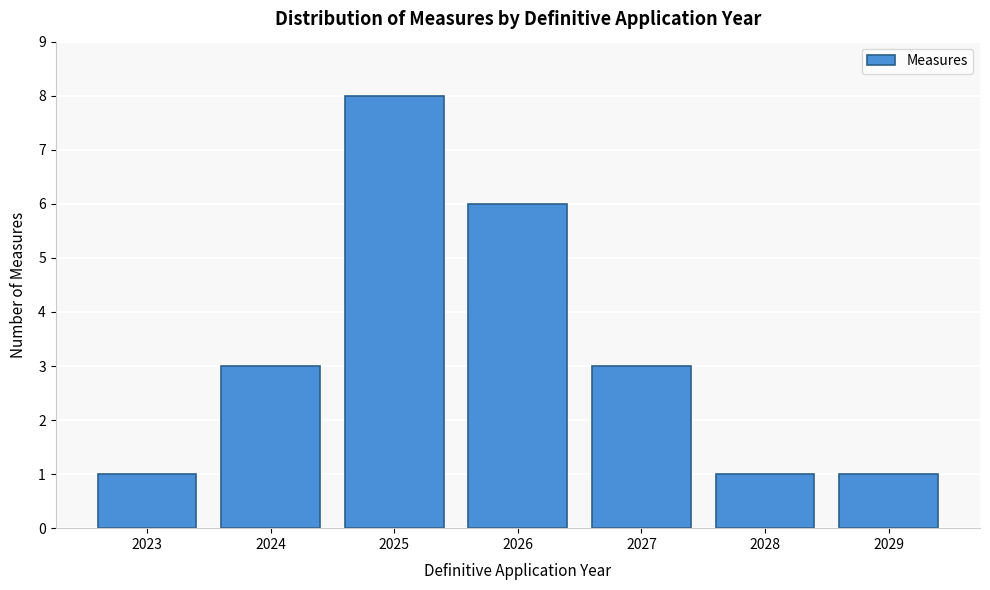

Reading right to left, transcribe all the data shown in this chart.

2029=1	2028=1	2027=3	2026=6	2025=8	2024=3	2023=1